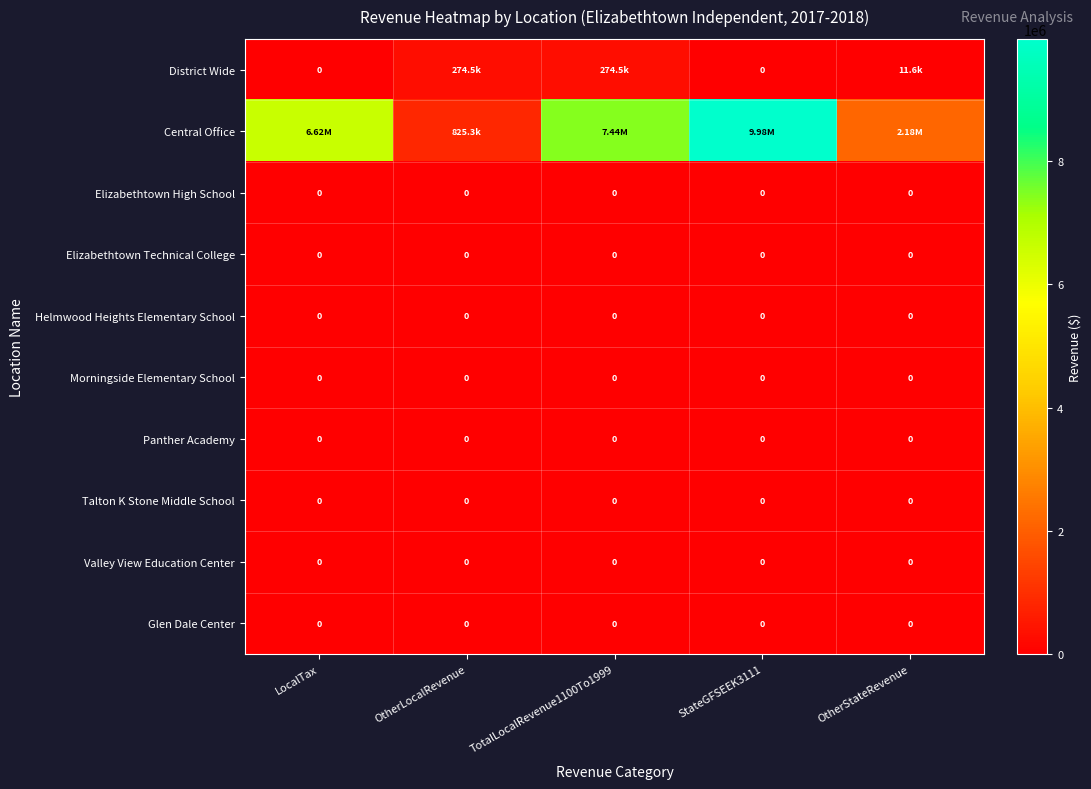

List the series in order of their peak value, lowest first.

Elizabethtown High School, Elizabethtown Technical College, Helmwood Heights Elementary School, Morningside Elementary School, Panther Academy, Talton K Stone Middle School, Valley View Education Center, Glen Dale Center, District Wide, Central Office